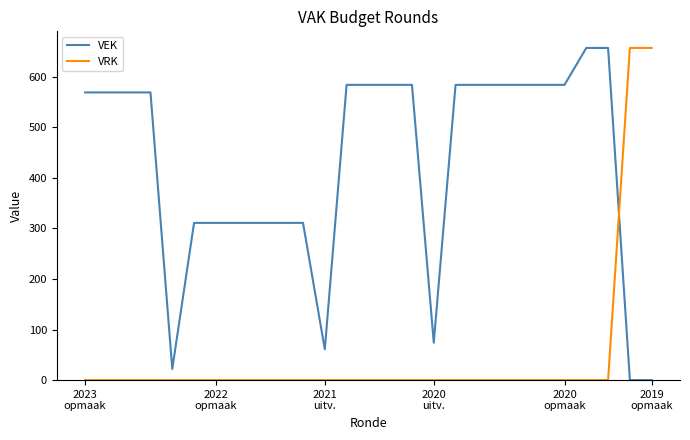

Rank the series by their average value, from highest to lowest.

VEK, VRK